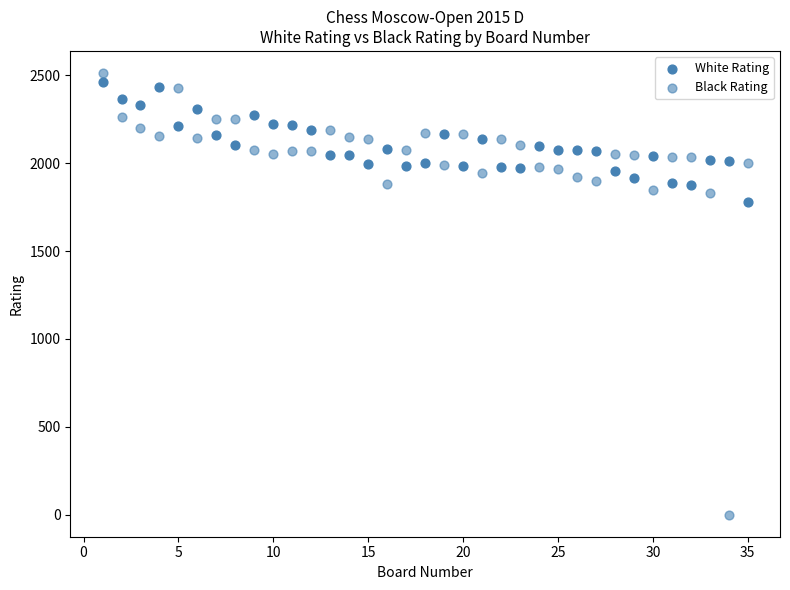

How many data points are displayed?

70